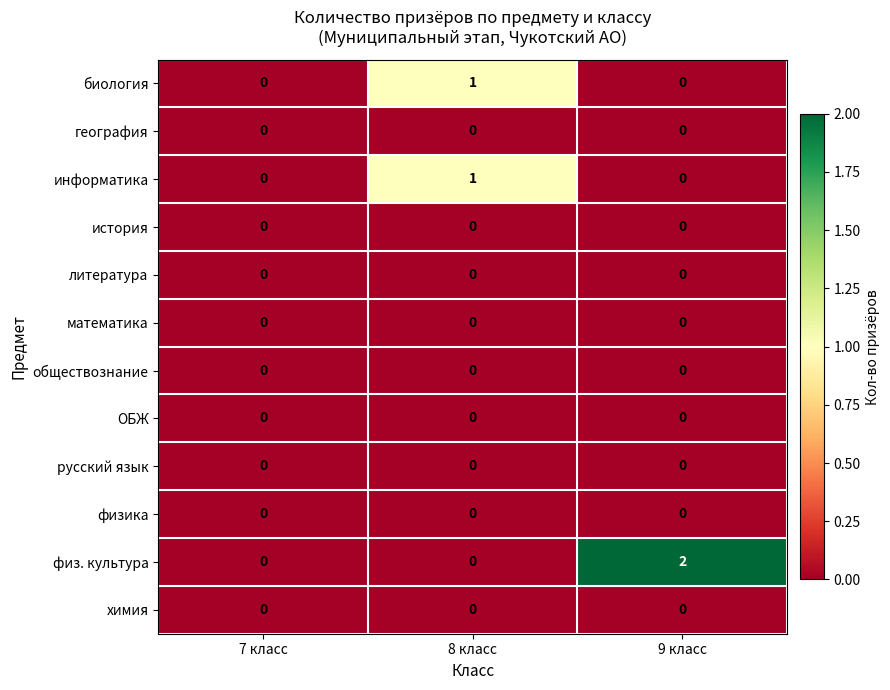

Is it true that ОБЖ equals 0 at 9 класс?

True